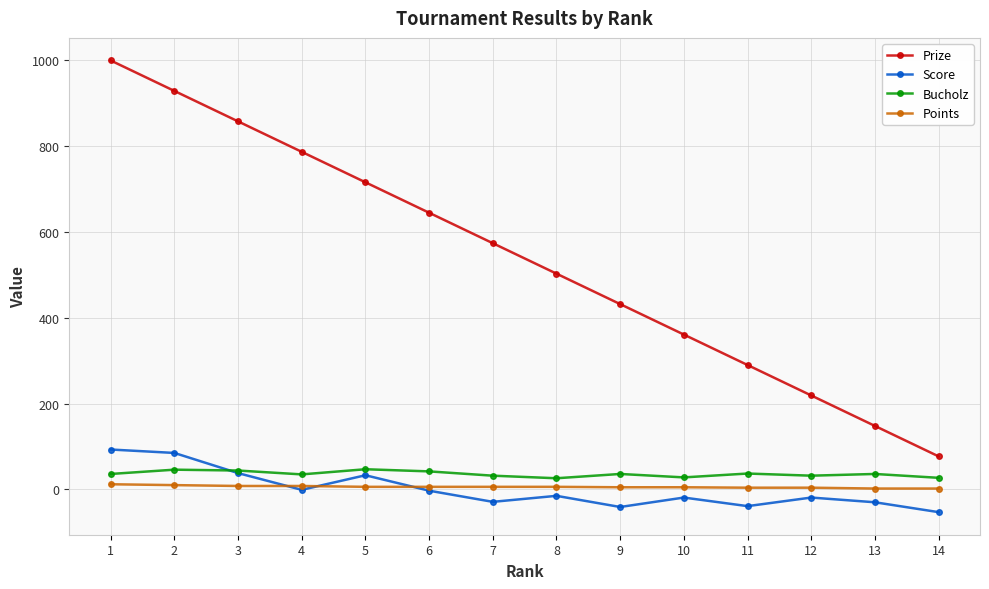

Which category has the lowest value across all series?

14